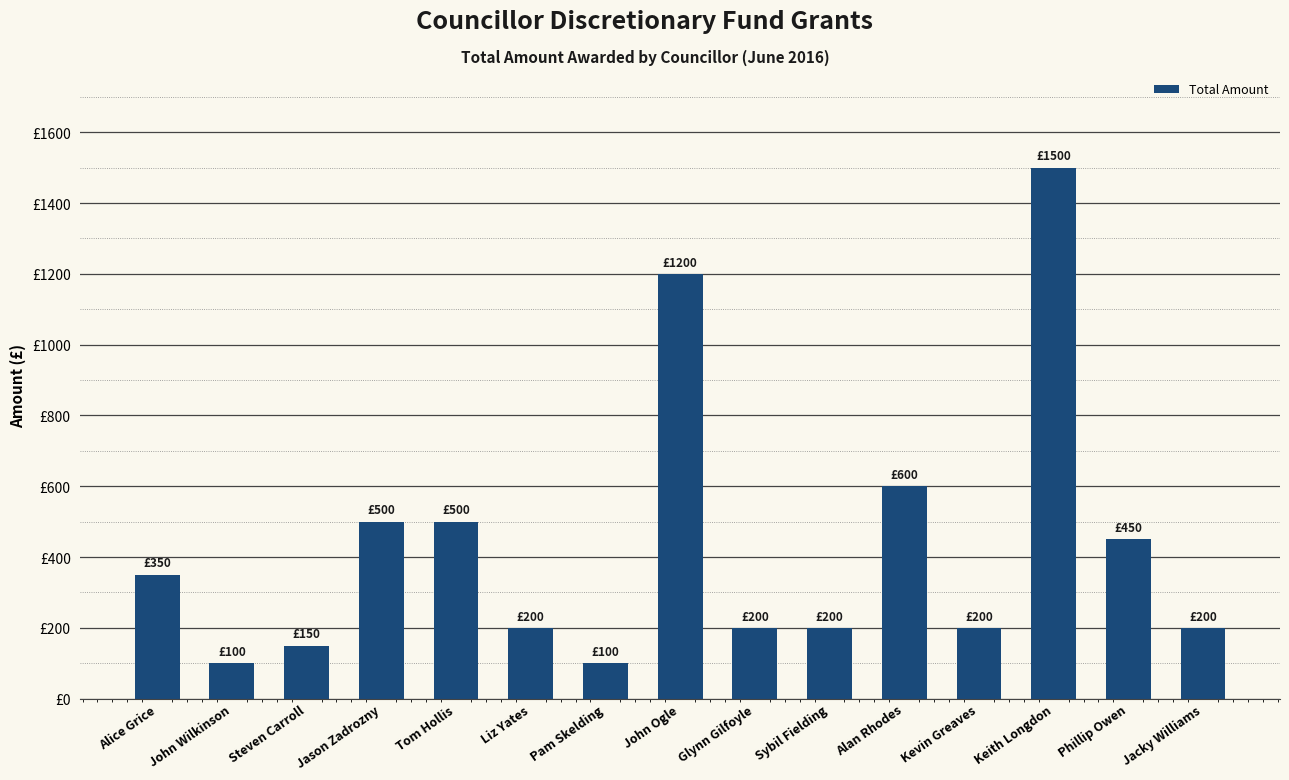

Does the chart contain any negative values?

No